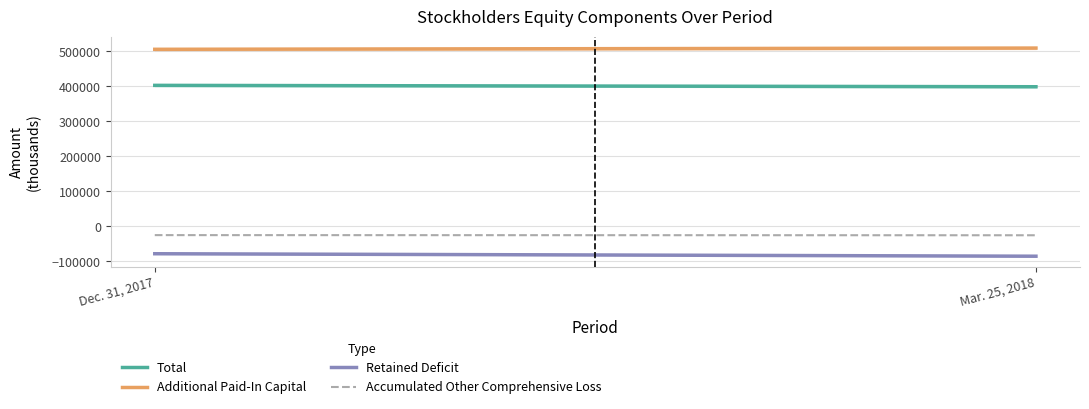

Does the chart display data point markers on the line(s)?

No